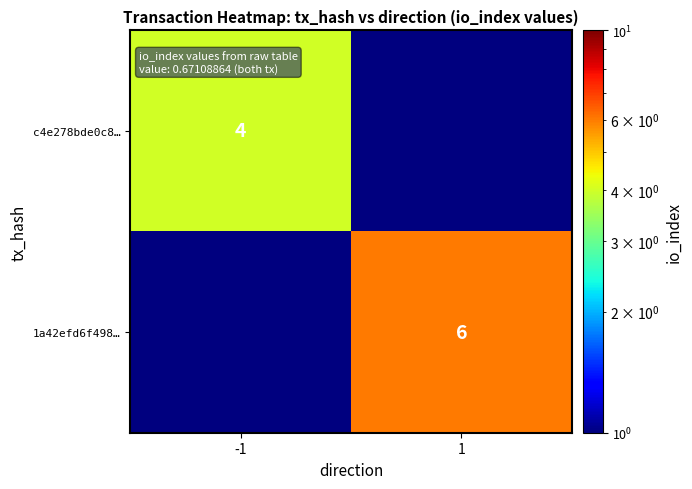

At how many categories does at least one series exceed 1?

2